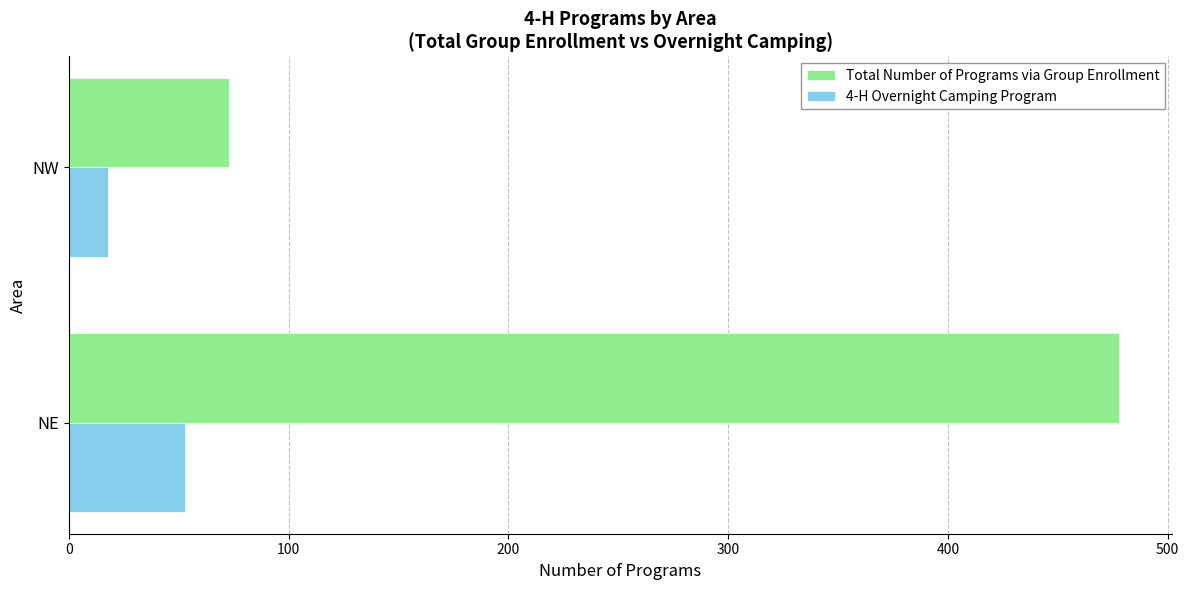

What is the difference between the maximum and minimum values in the 4-H Overnight Camping Program series?

35